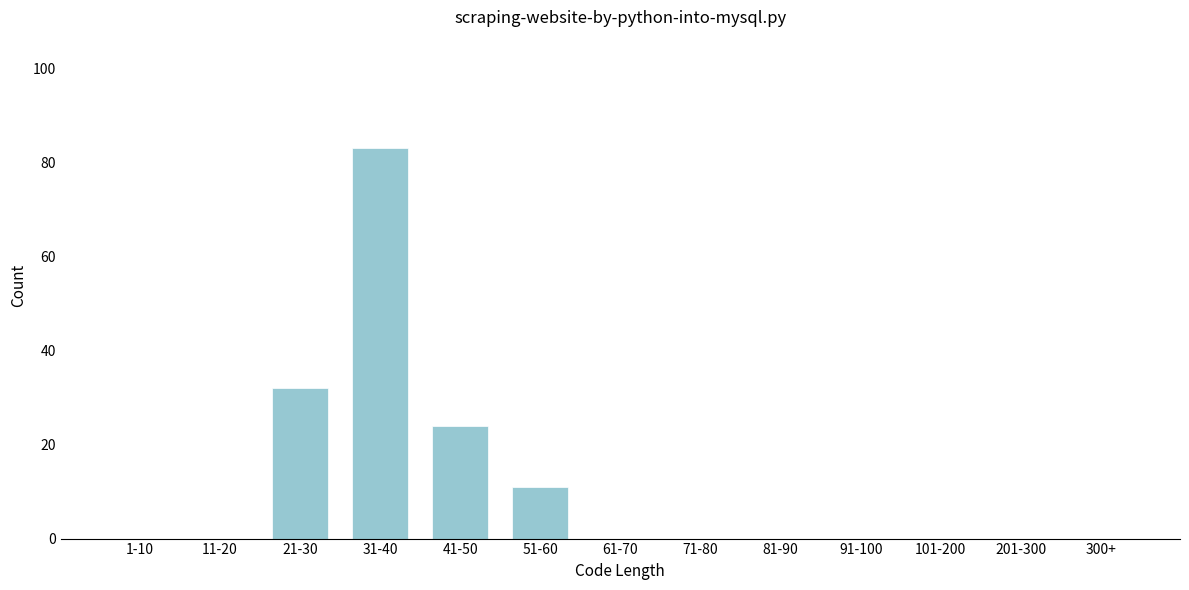

Reading left to right, transcribe all the data shown in this chart.

1-10=0	11-20=0	21-30=32	31-40=83	41-50=24	51-60=11	61-70=0	71-80=0	81-90=0	91-100=0	101-200=0	201-300=0	300+=0